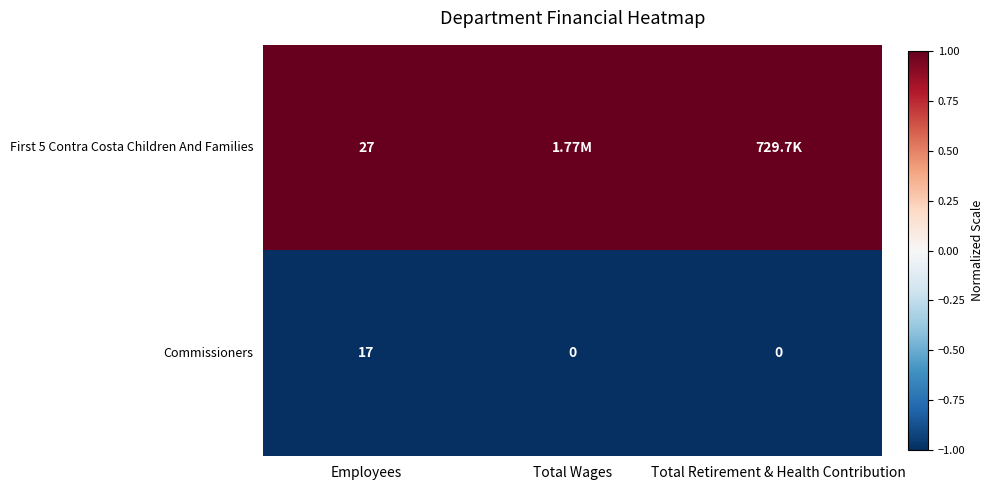

Is the value of First 5 Contra Costa Children And Families at Employees greater than the value of Commissioners at Total Wages?

Yes